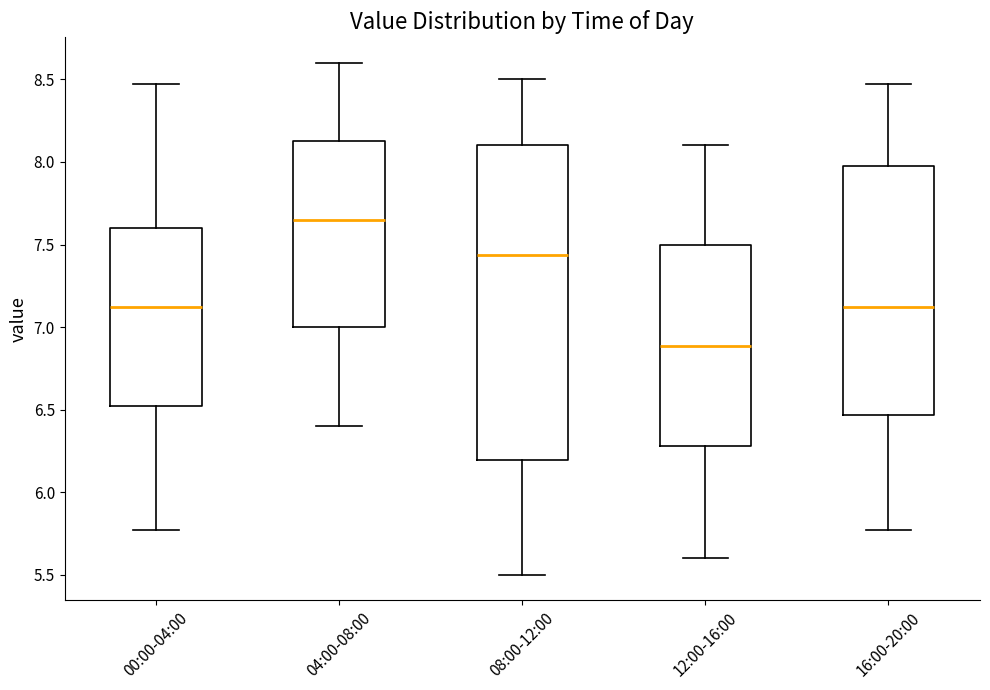

Reading left to right, transcribe this box plot: for each box, give where its median line is, the range the box spans, and where its two whiskers end, as read against the y-axis. The values are not printed on the chart, so give them approximately, as read against the axis.

00:00-04:00: median 7.10, box 6.50 to 7.60, whiskers 5.75 to 8.45
04:00-08:00: median 7.65, box 7.00 to 8.15, whiskers 6.40 to 8.60
08:00-12:00: median 7.45, box 6.20 to 8.10, whiskers 5.50 to 8.50
12:00-16:00: median 6.90, box 6.30 to 7.50, whiskers 5.60 to 8.10
16:00-20:00: median 7.10, box 6.45 to 8.00, whiskers 5.75 to 8.45